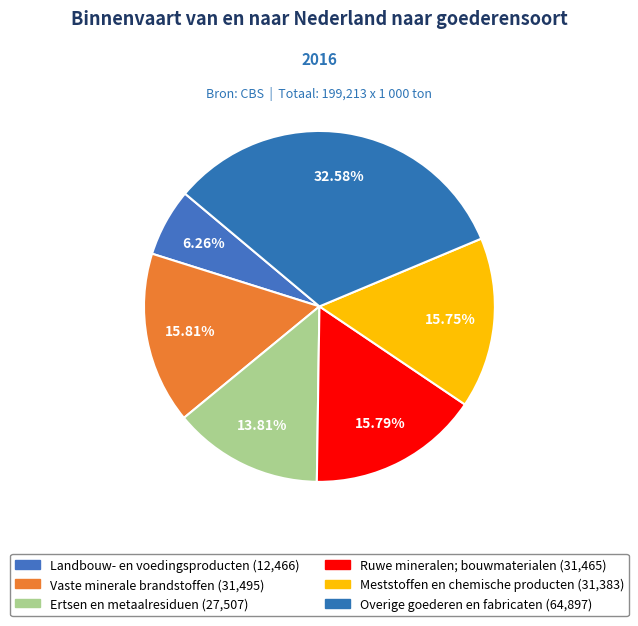

Count the number of slices in the pie.

6